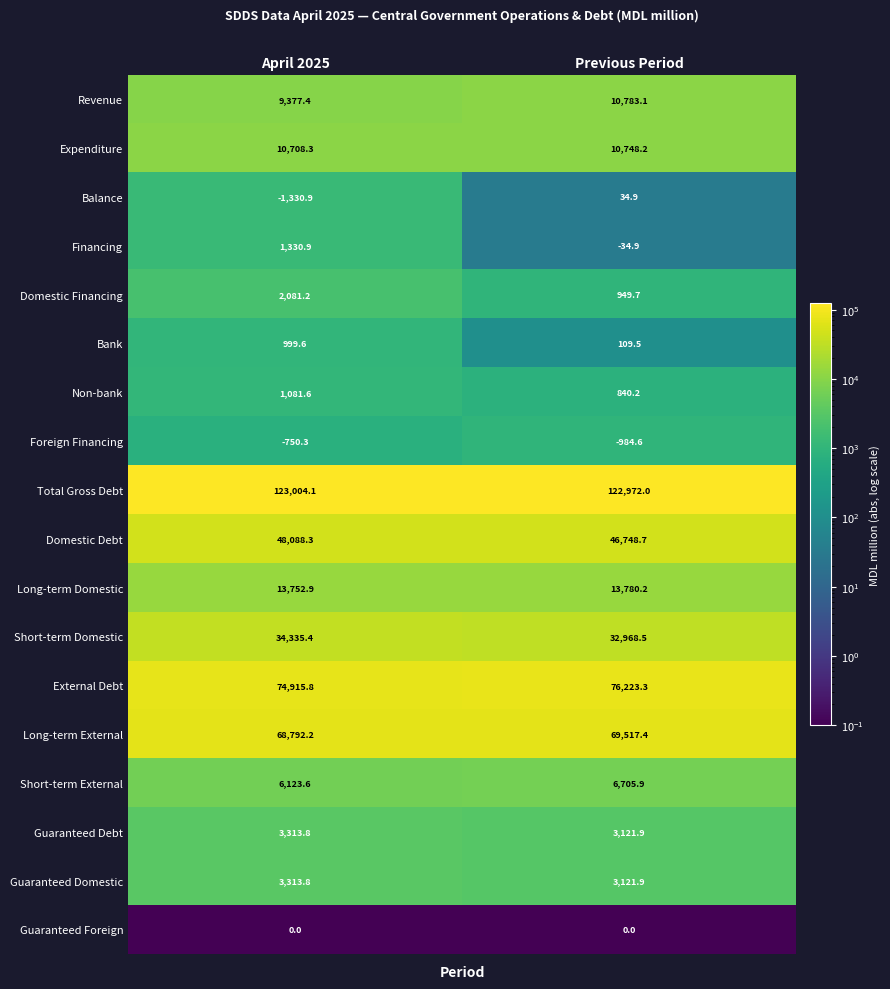

At which category does the chart reach its peak across all series?

April 2025